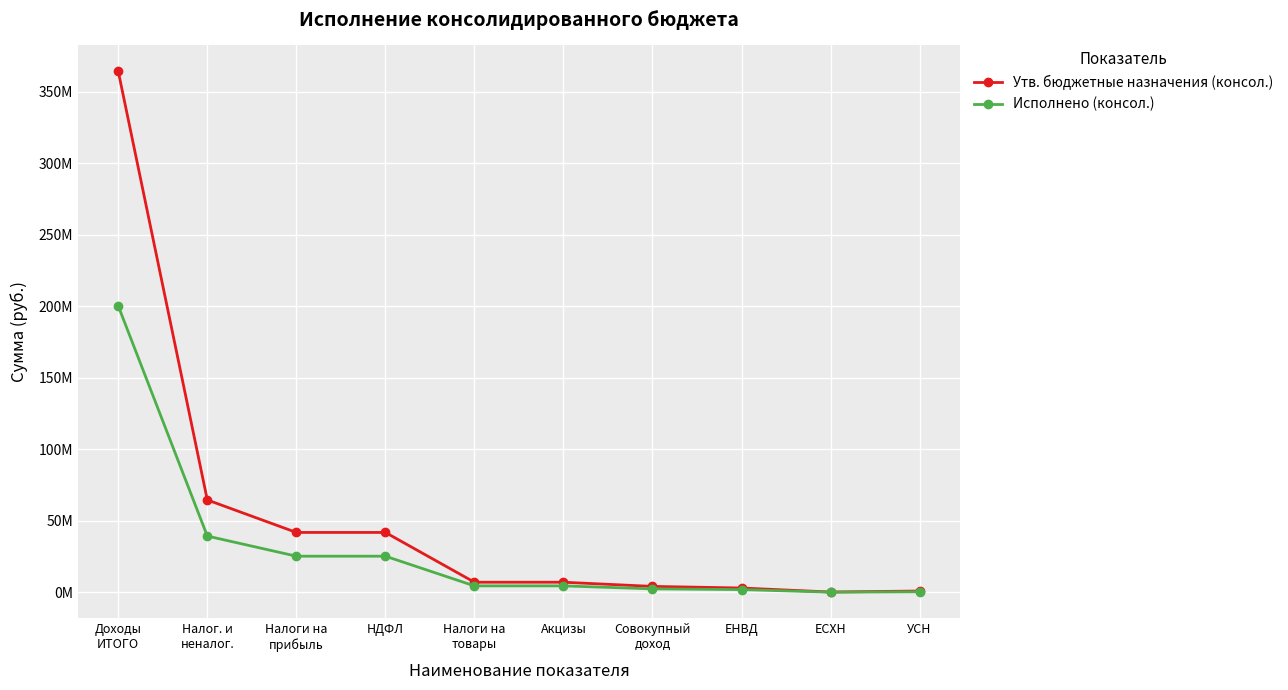

What is the label of the 7th point from the right?

НДФЛ